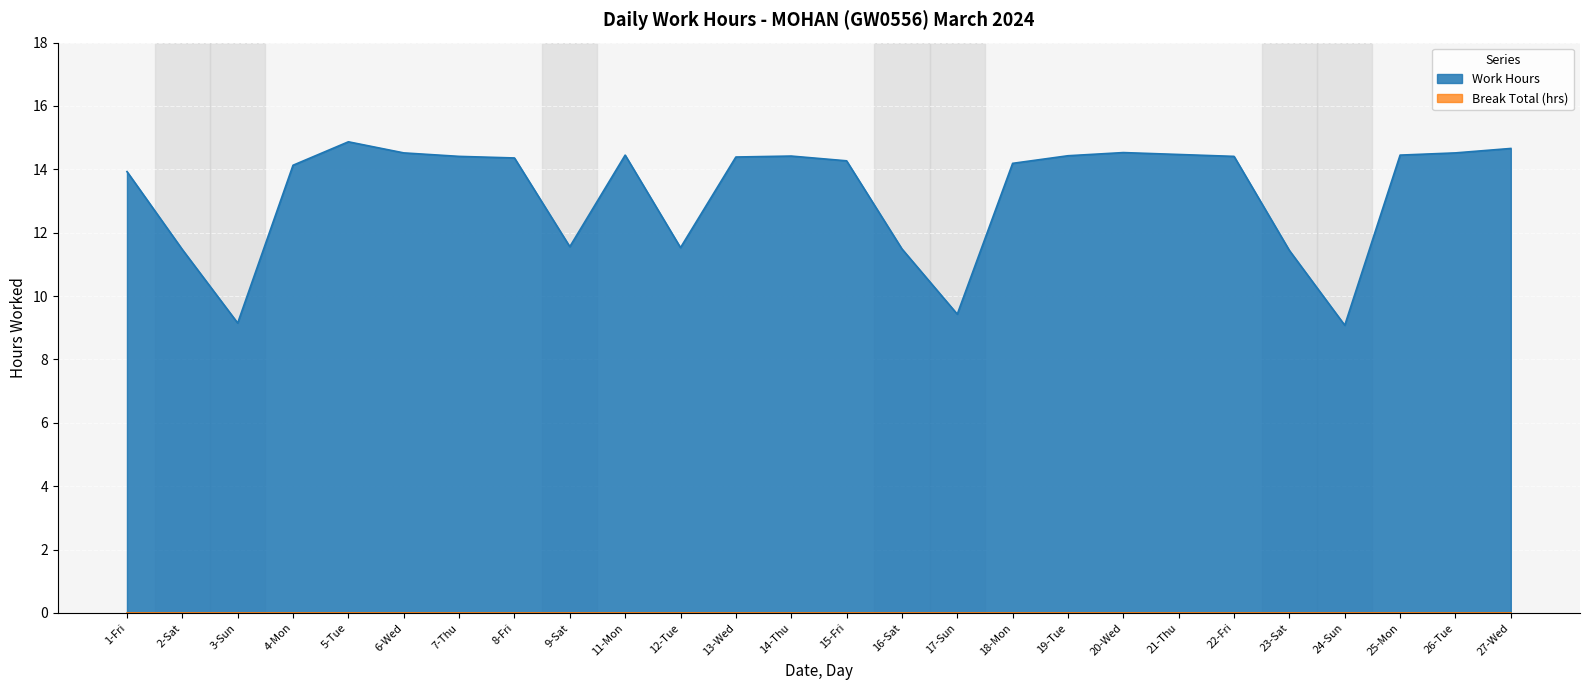

Reading right to left, extract all data points from this chart.

27-Wed=14.7	26-Tue=14.5	25-Mon=14.4	24-Sun=9.1	23-Sat=11.4	22-Fri=14.4	21-Thu=14.5	20-Wed=14.5	19-Tue=14.4	18-Mon=14.2	17-Sun=9.4	16-Sat=11.5	15-Fri=14.3	14-Thu=14.4	13-Wed=14.4	12-Tue=11.5	11-Mon=14.4	9-Sat=11.6	8-Fri=14.4	7-Thu=14.4	6-Wed=14.5	5-Tue=14.9	4-Mon=14.1	3-Sun=9.2	2-Sat=11.5	1-Fri=13.9